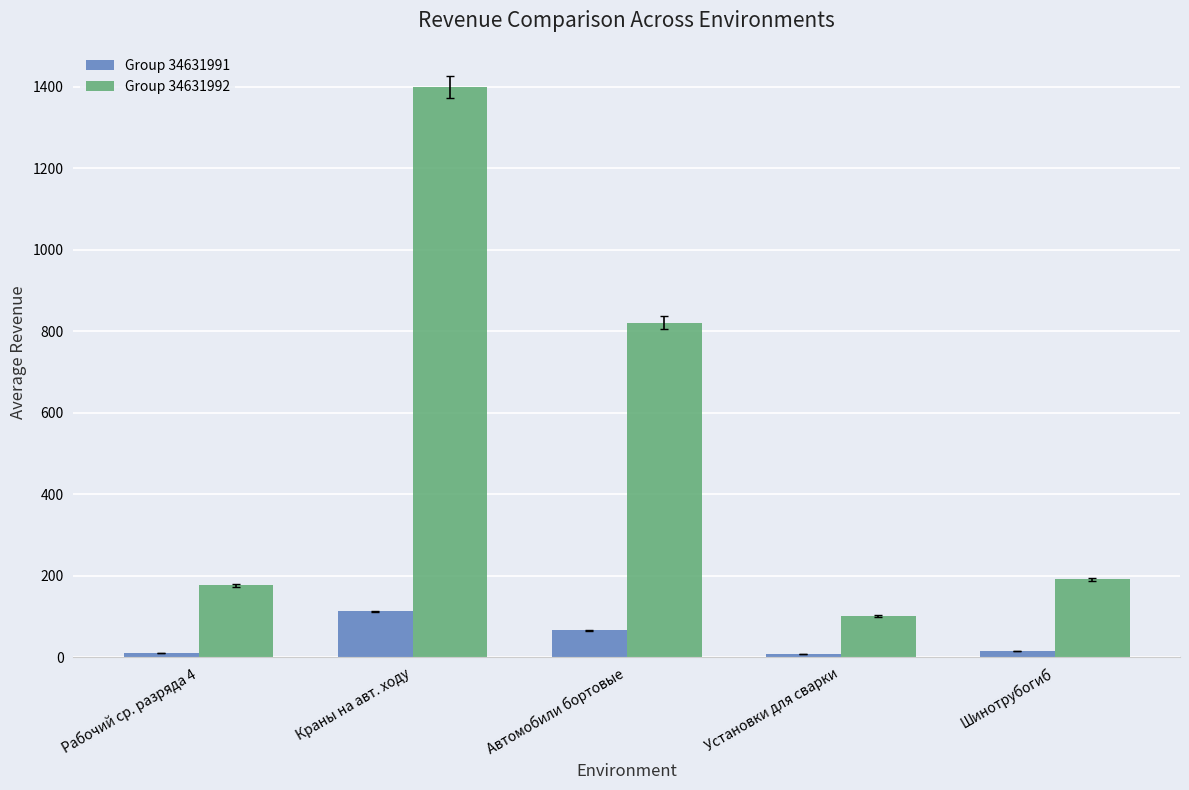

What is the label of the 4th bar from the right?

Краны на авт. ходу